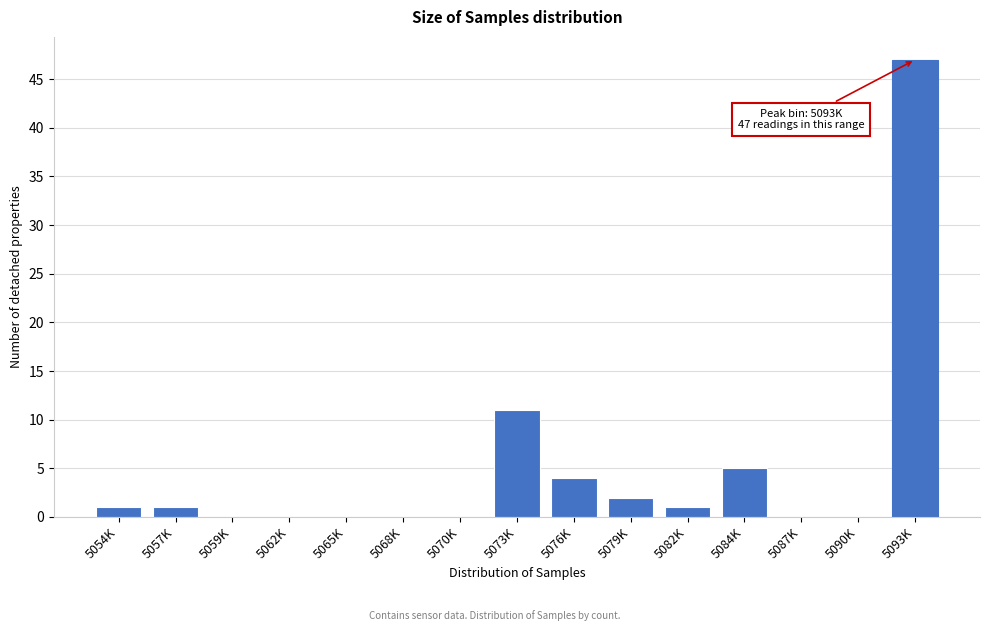

Reading left to right, what are all the values shown in this chart?

5054K=1	5057K=1	5059K=0	5062K=0	5065K=0	5068K=0	5070K=0	5073K=11	5076K=4	5079K=2	5082K=1	5084K=5	5087K=0	5090K=0	5093K=47